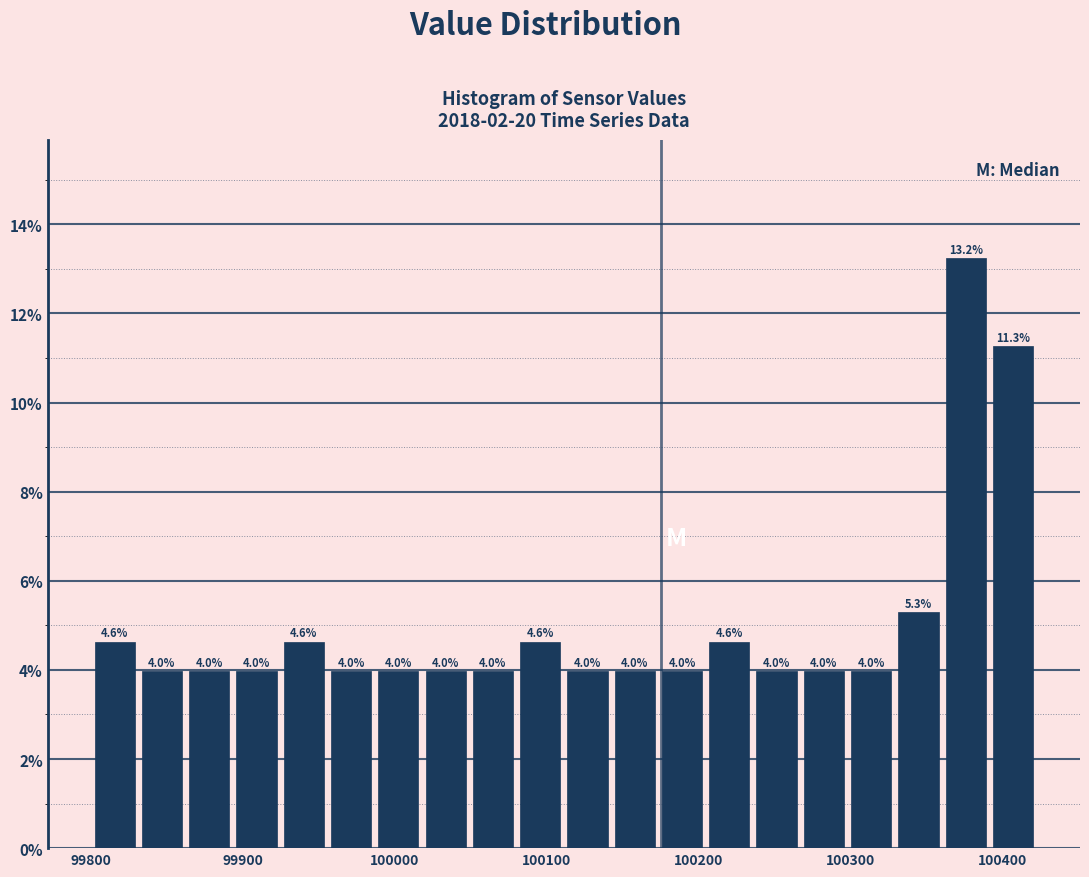

Around what value on the x-axis is the tallest bar? Give the approximate position of its centre, as read against the axis.

100380